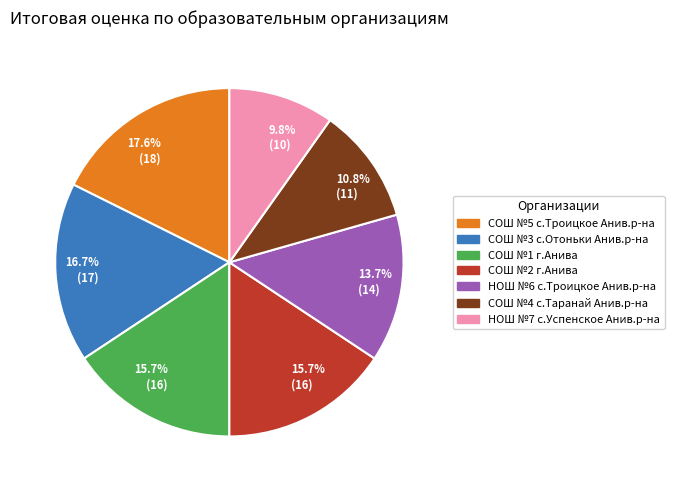

Is there any slice that represents more than half of the pie?

No